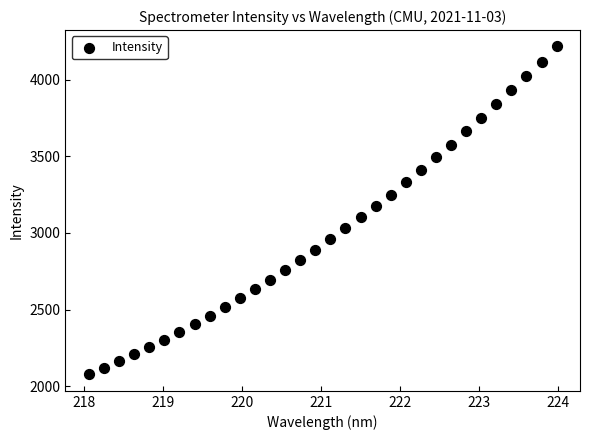

What is the range of Y values (max minus min)?

2140.3